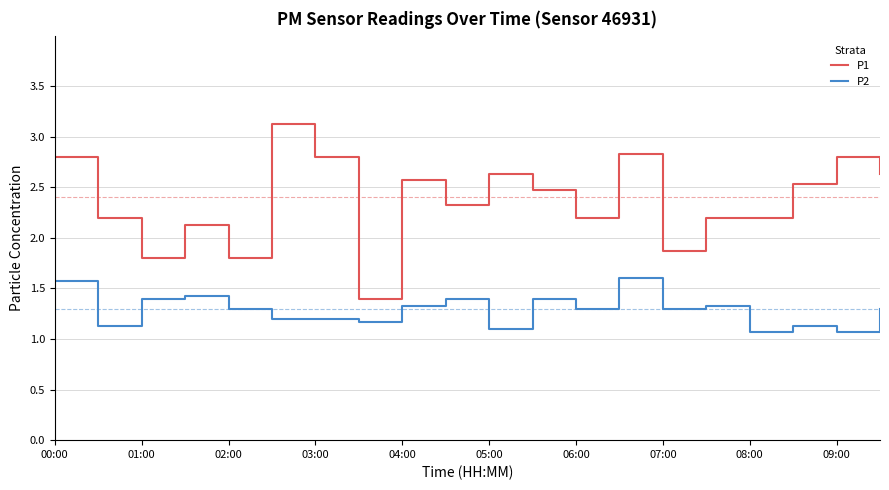

How many series are shown in this chart?

2